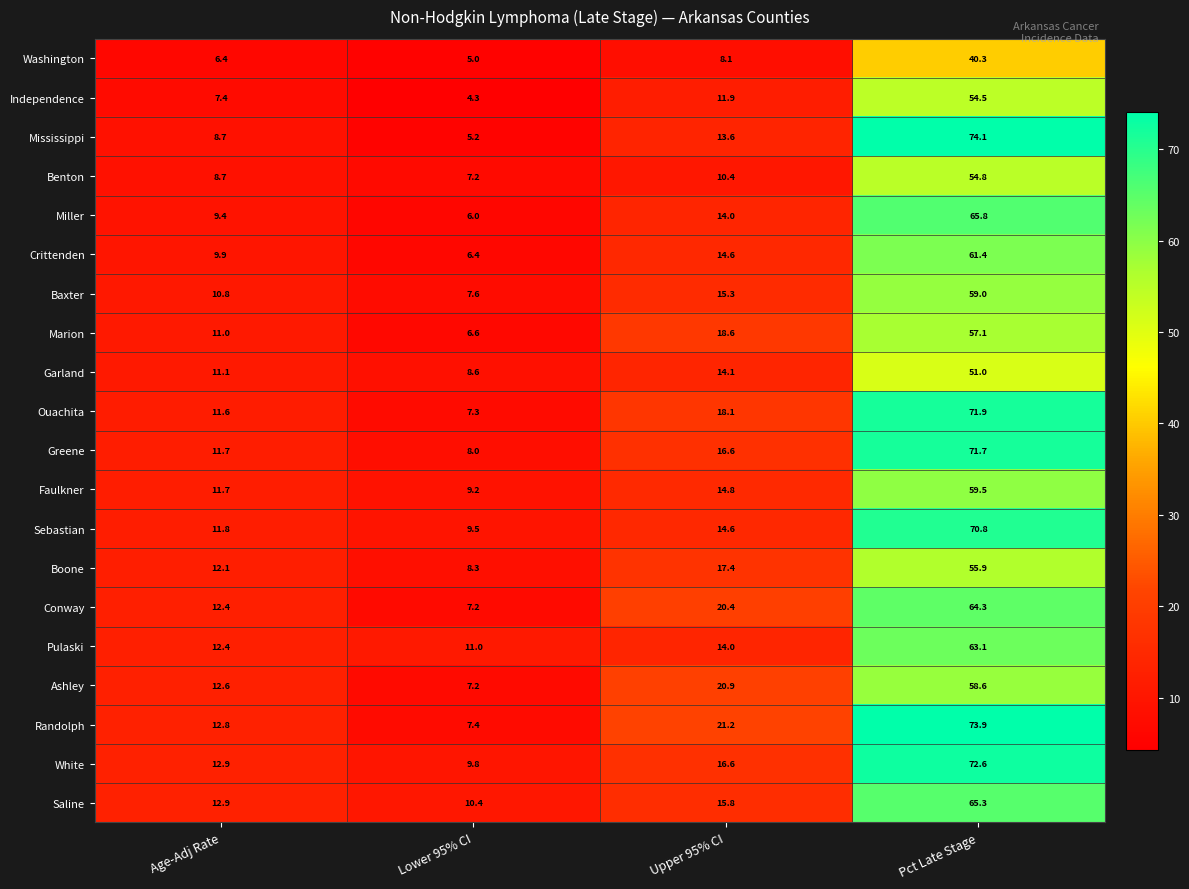

What is the total value across all series at Upper 95% CI?

311.0